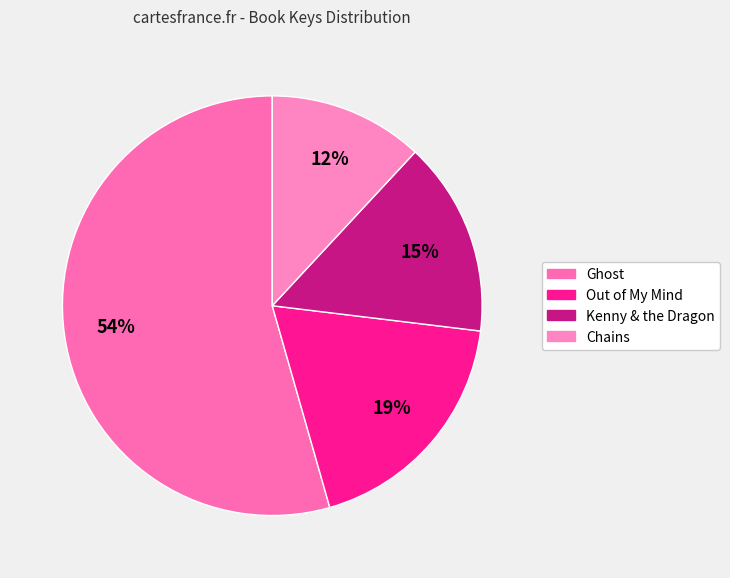

The Chains slice represents 23% of the pie. True or false?

False